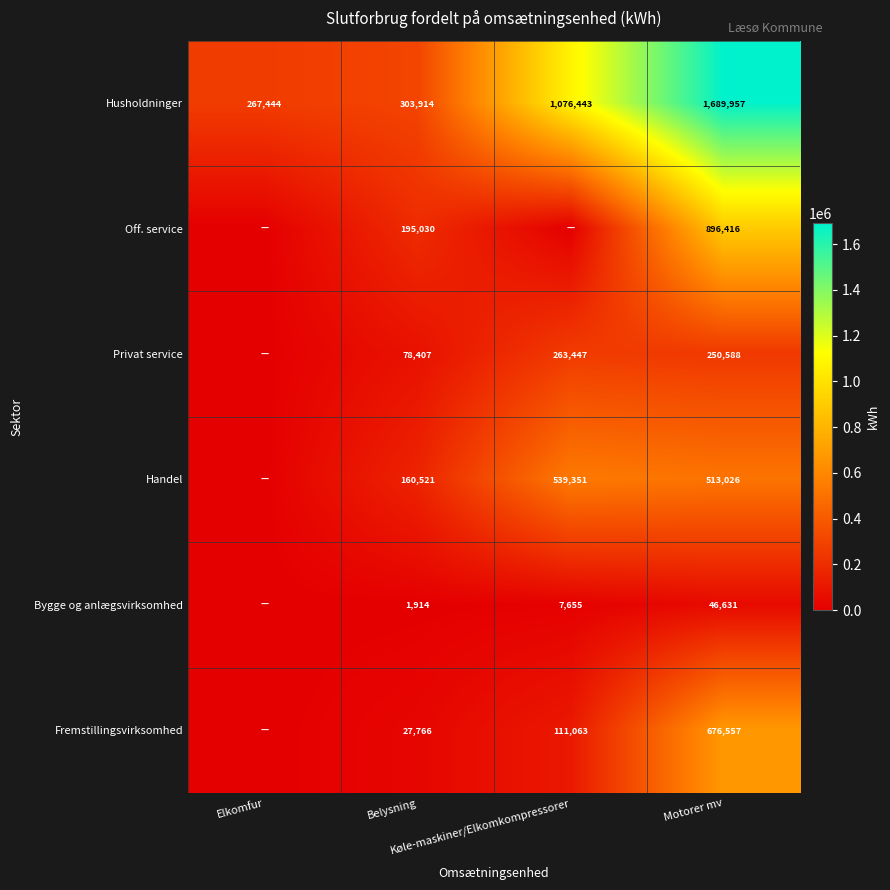

What is the sum of the Privat service values at Elkomfur and Belysning?

78406.7